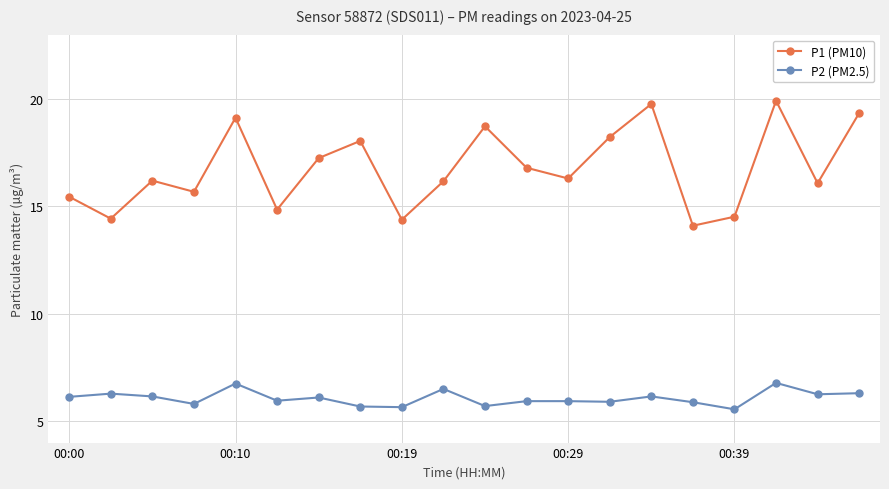

What is the difference between the maximum and minimum values in the P2 (PM2.5) series?

1.2